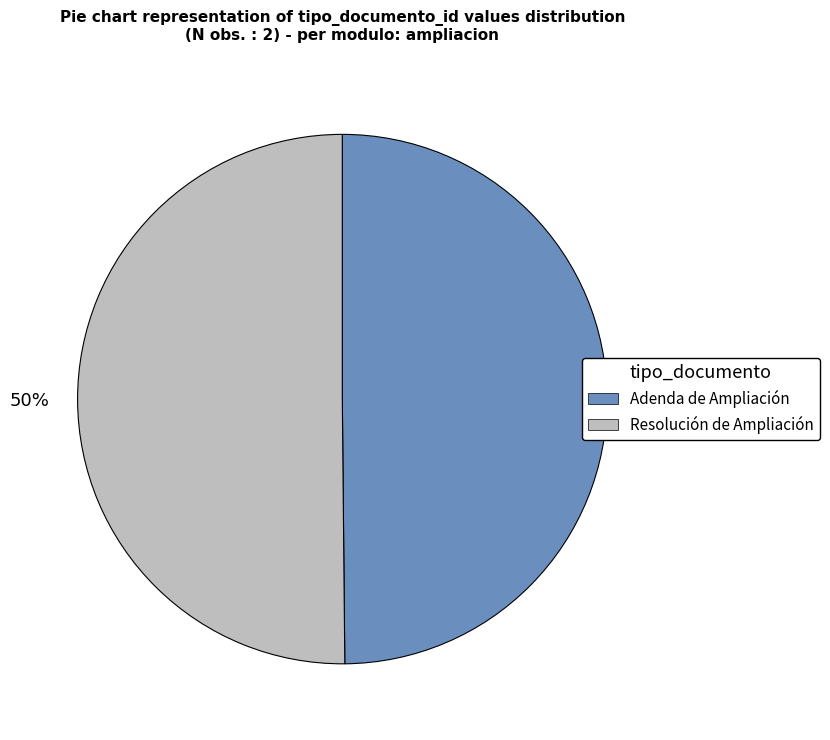

What is the ratio of the value at Resolución de Ampliación to the value at Adenda de Ampliación?

1.0